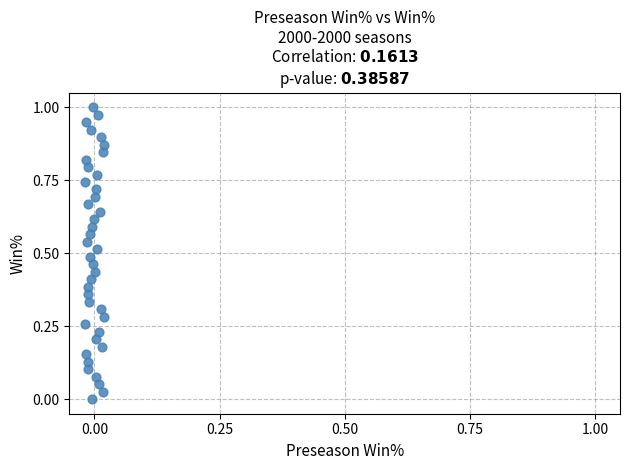

How many data points are displayed?

40